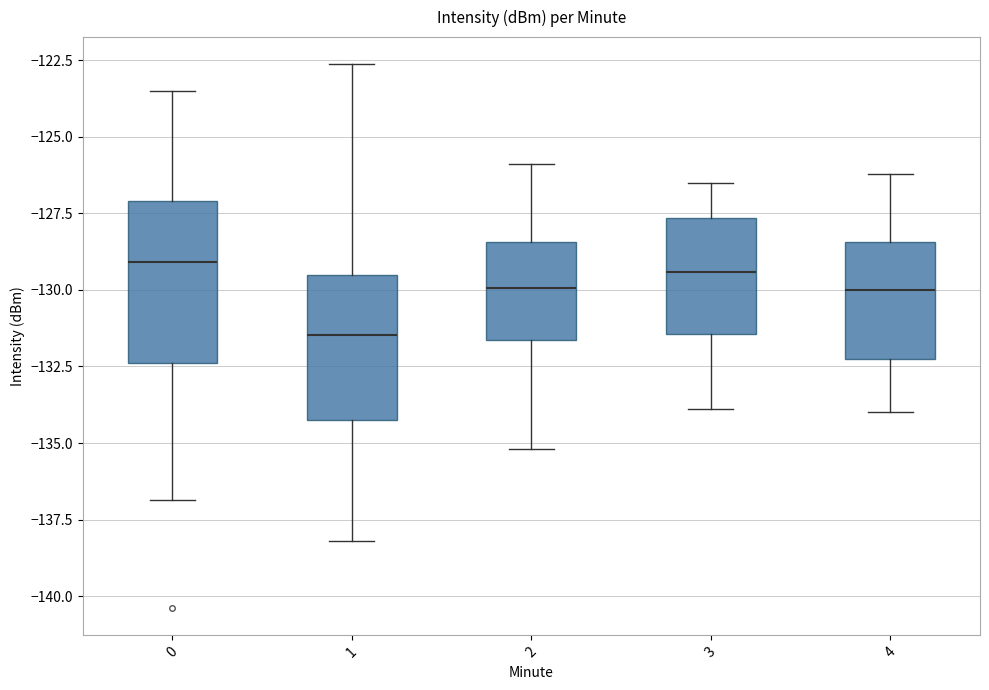

Reading left to right, read every box against the y-axis: the position of its median line, the range the box covers, and the ends of its whiskers. The values are not printed on the chart, so give them approximately, as read against the axis.

0: median -129.0, box -132.5 to -127.0, whiskers -137.0 to -123.5
1: median -131.5, box -134.5 to -129.5, whiskers -138.0 to -122.5
2: median -130.0, box -131.5 to -128.5, whiskers -135.0 to -126.0
3: median -129.5, box -131.5 to -127.5, whiskers -134.0 to -126.5
4: median -130.0, box -132.0 to -128.5, whiskers -134.0 to -126.0